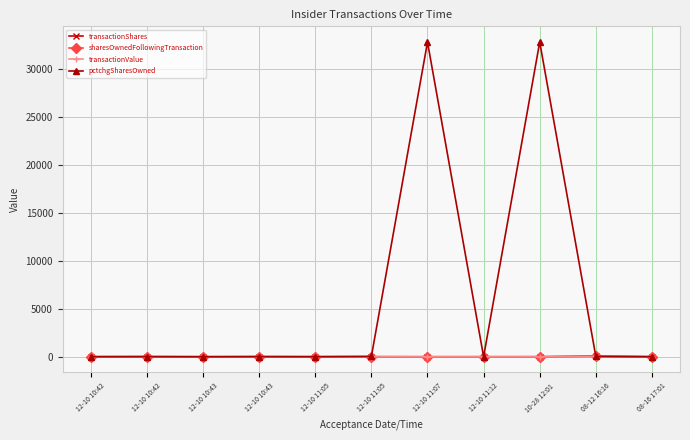

Count the number of categories in the chart.

11